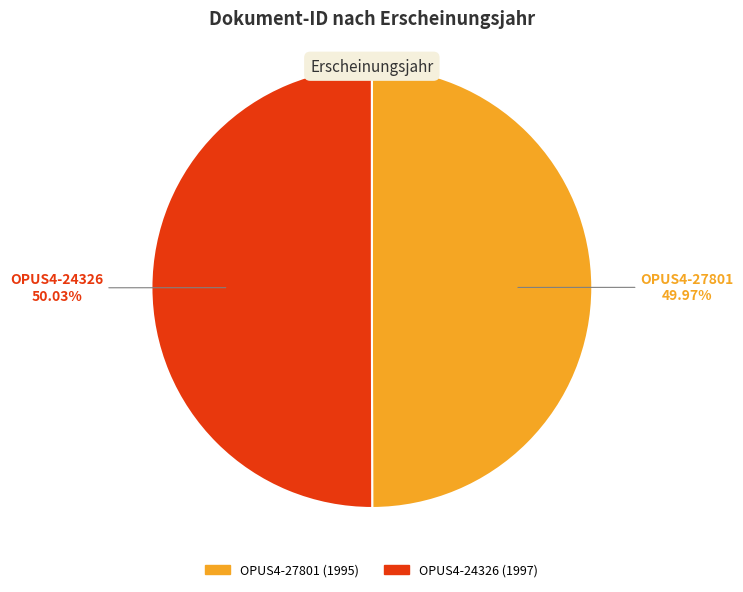

Is the sum of OPUS4-27801 and OPUS4-24326 greater than half?

Yes